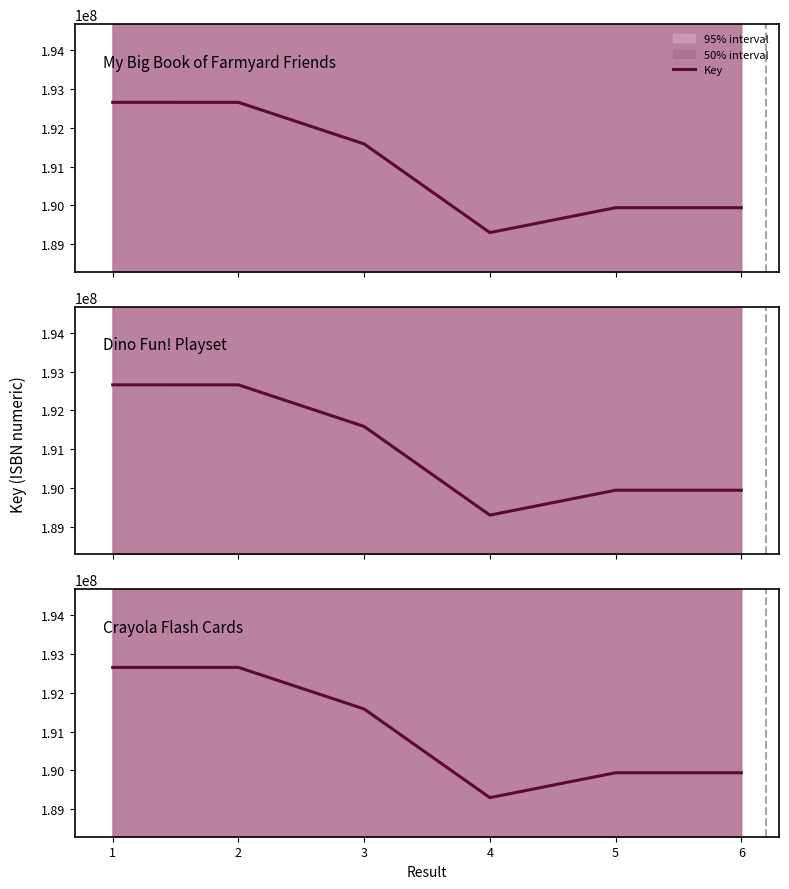

Rank the categories by value from highest to lowest.

1, 2, 3, 5, 6, 4